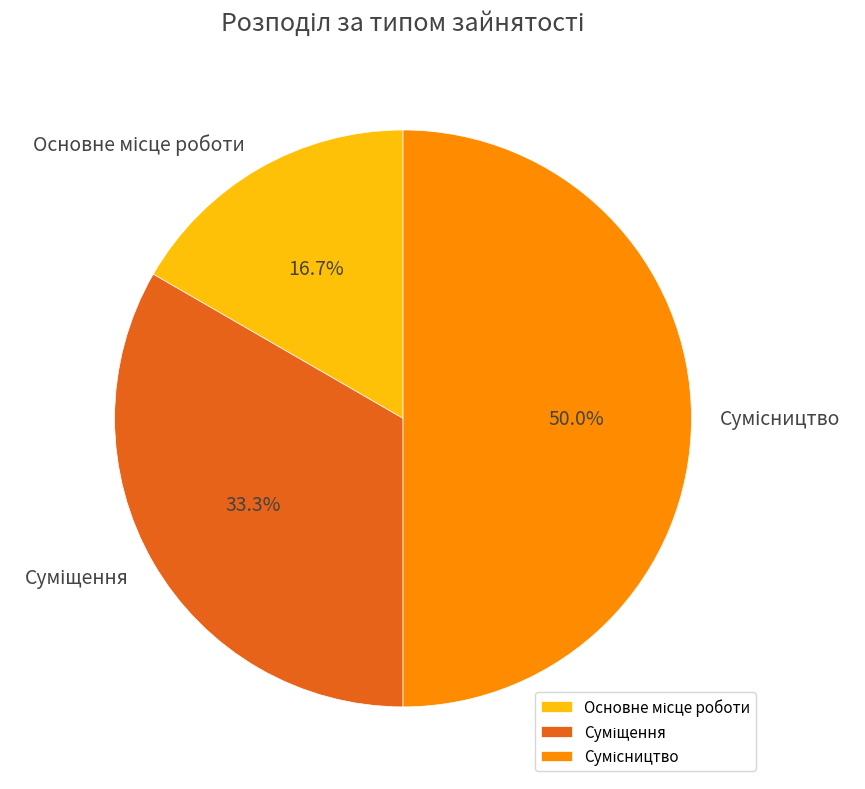

What percentage is the Основне місце роботи slice, to the nearest percent?

17%